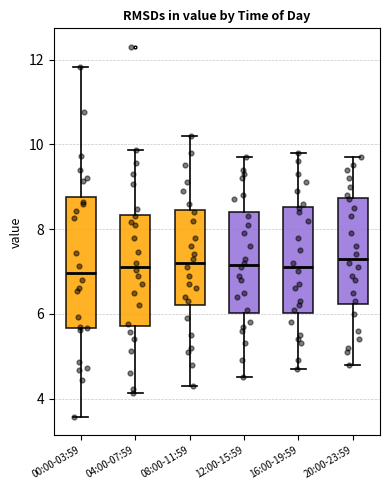

Where does the upper whisker of the box for 16:00-19:59 end on the y-axis? The values are not printed on the chart, so give them approximately, as read against the axis.

9.8